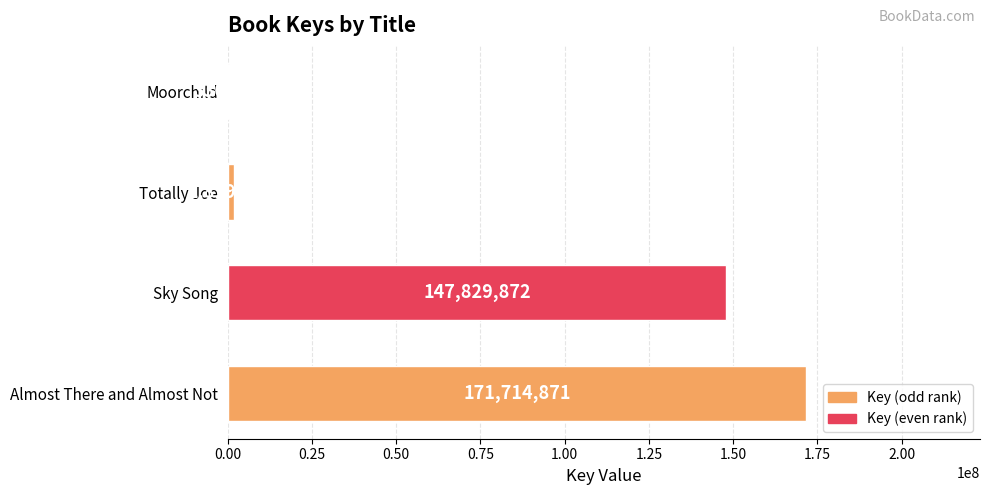

Approximately how many times larger is the value at Sky Song compared to Moorchild?

439.4